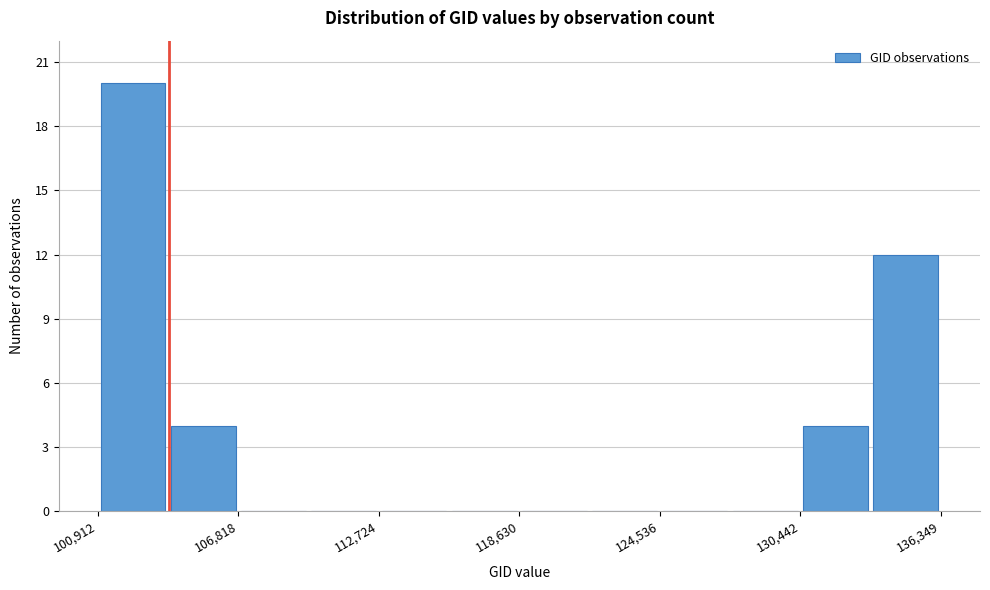

Around what value on the x-axis is the tallest bar? Give the approximate position of its centre, as read against the axis.

102000